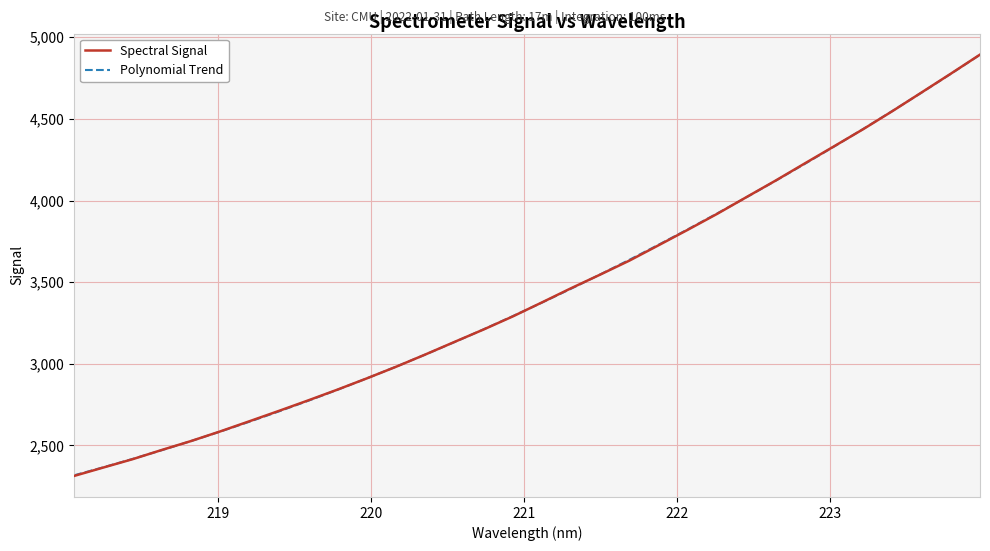

Does the chart have visible grid lines?

Yes